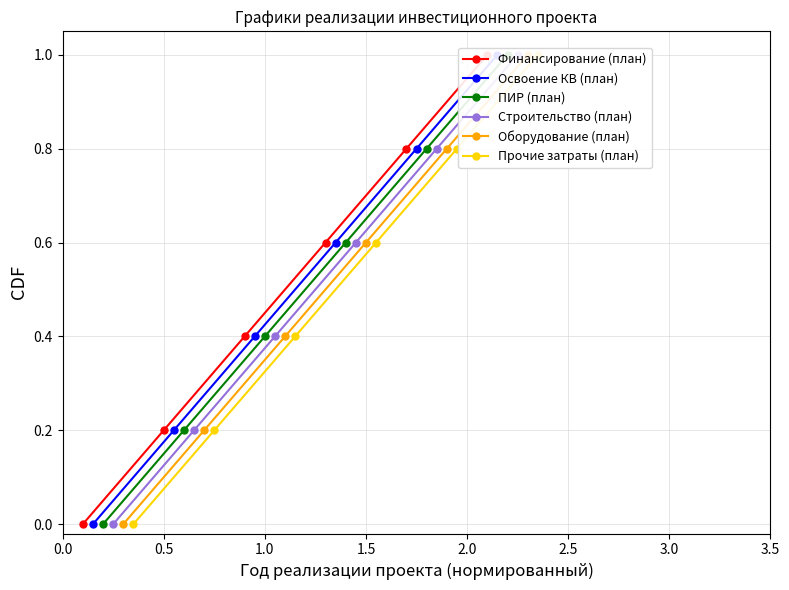

True or false: Освоение КВ (план) and Строительство (план) intersect in this chart.

False